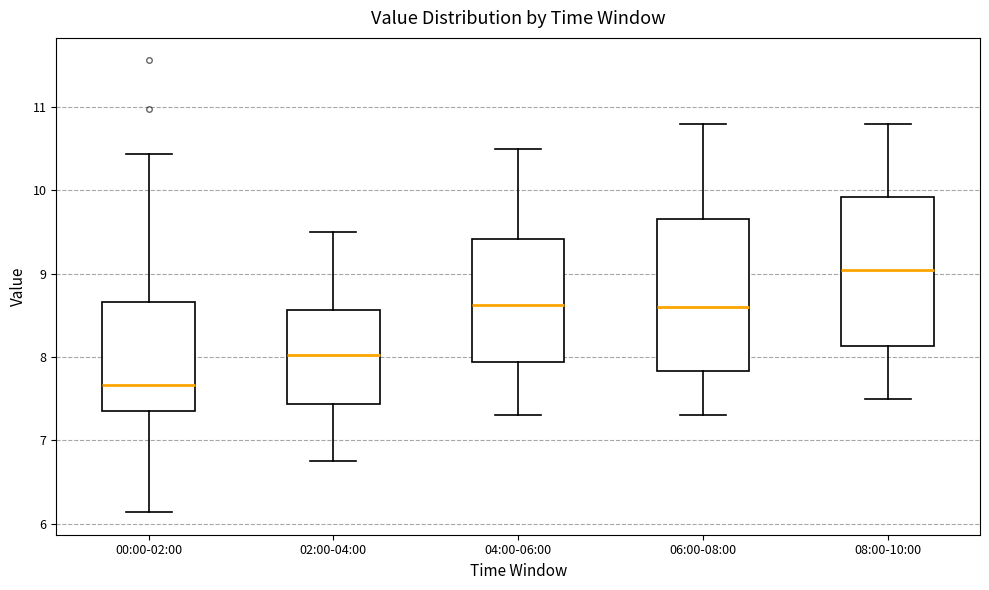

Where does the upper whisker of the box for 08:00-10:00 end on the y-axis? The values are not printed on the chart, so give them approximately, as read against the axis.

10.8